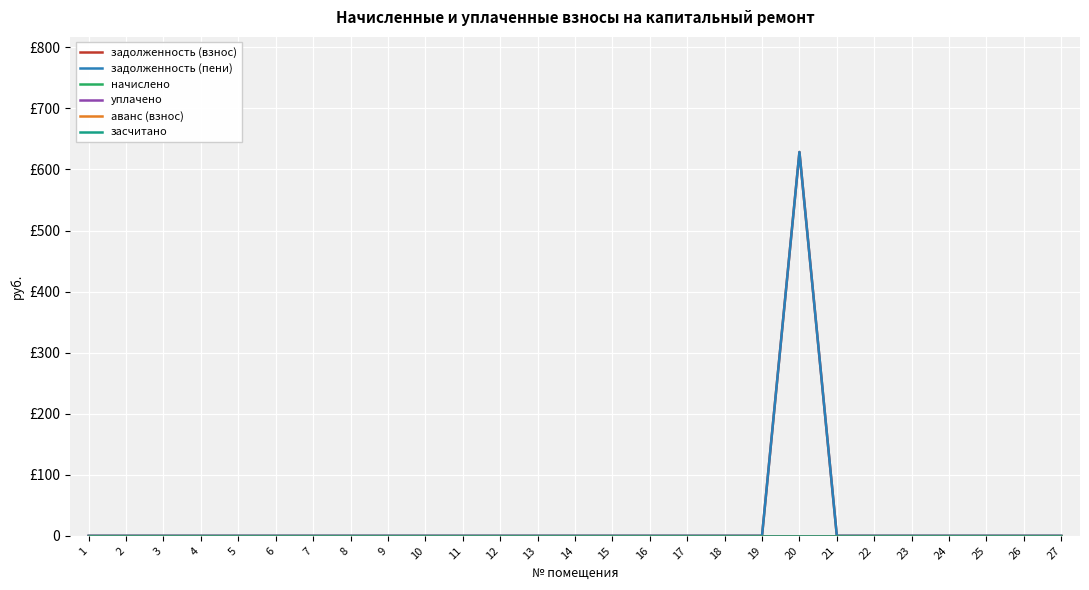

Does the chart display data point markers on the line(s)?

No